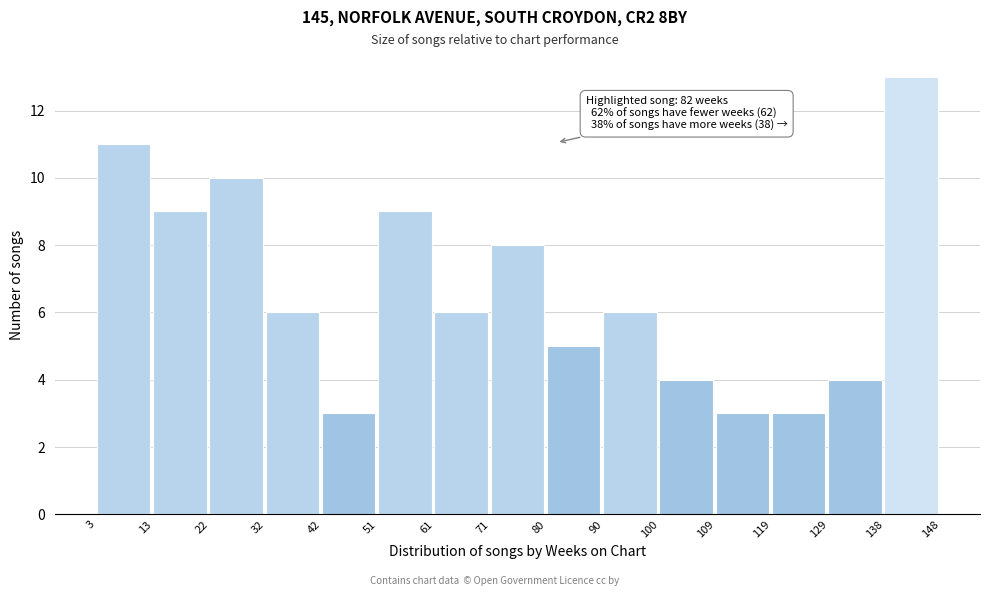

Which range on the x-axis has the tallest bar?

138 to 148